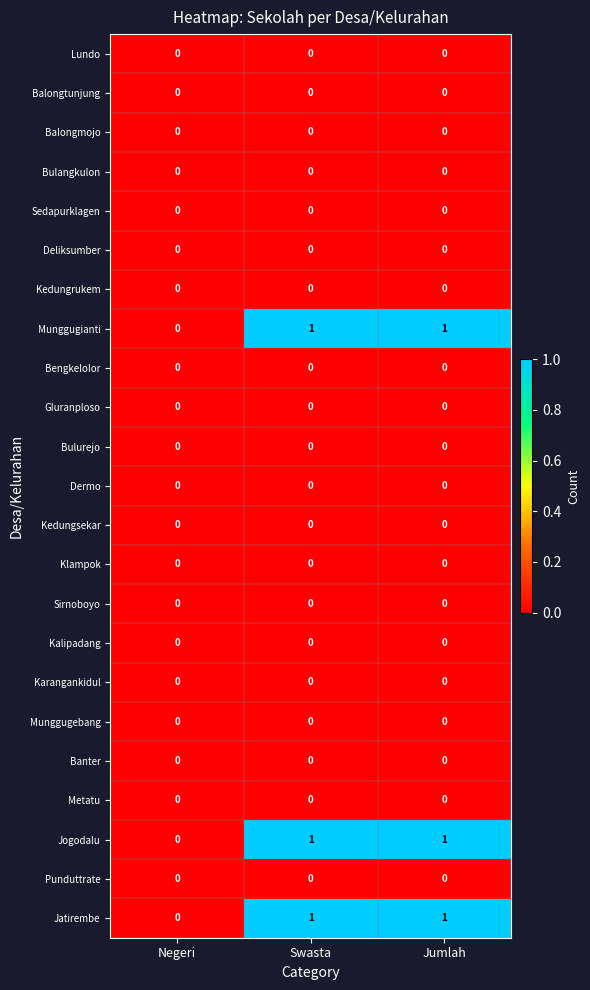

What is the total value across all series at Jumlah?

3